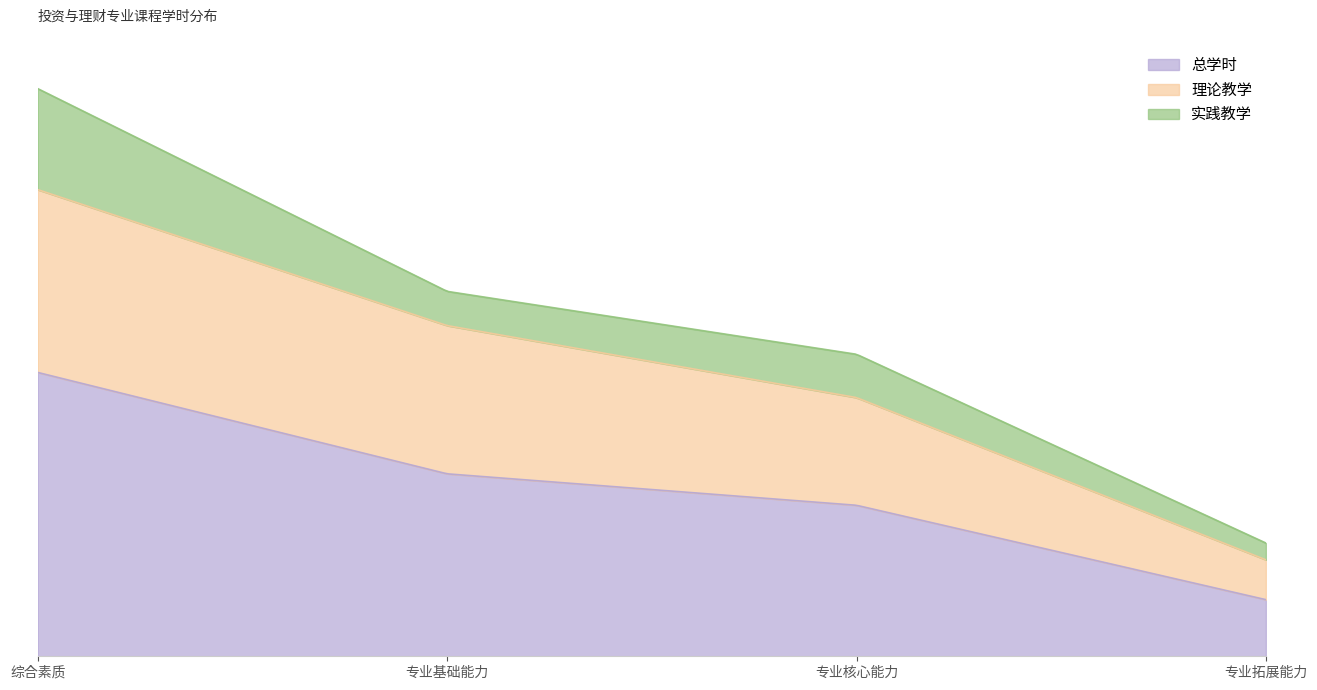

Does the chart have visible grid lines?

No